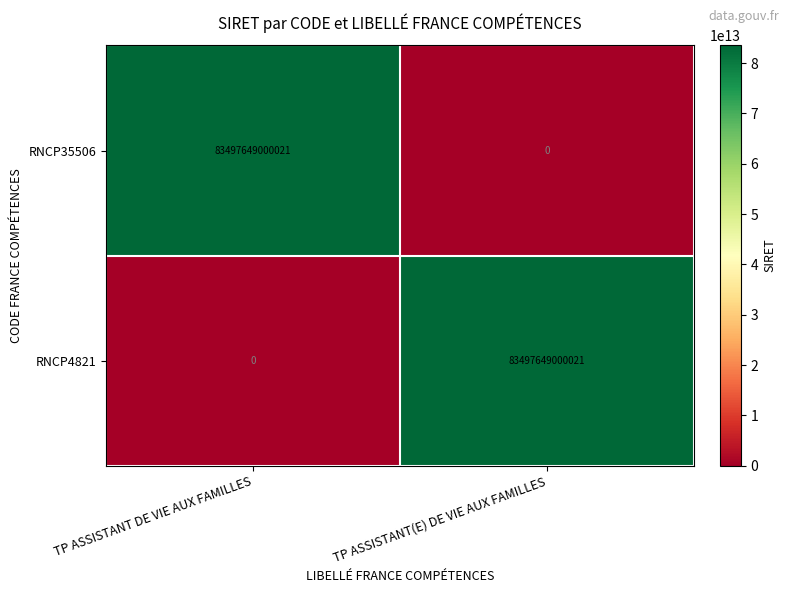

Is it true that RNCP35506 equals 83497649000021 at TP ASSISTANT DE VIE AUX FAMILLES?

True